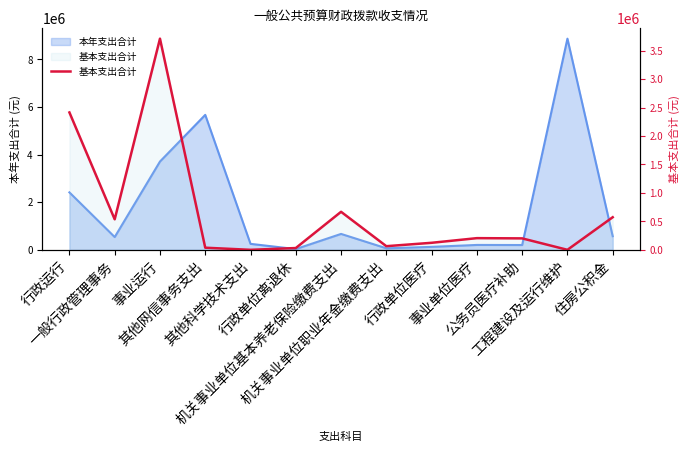

Where does the data first go above 200883?

行政运行